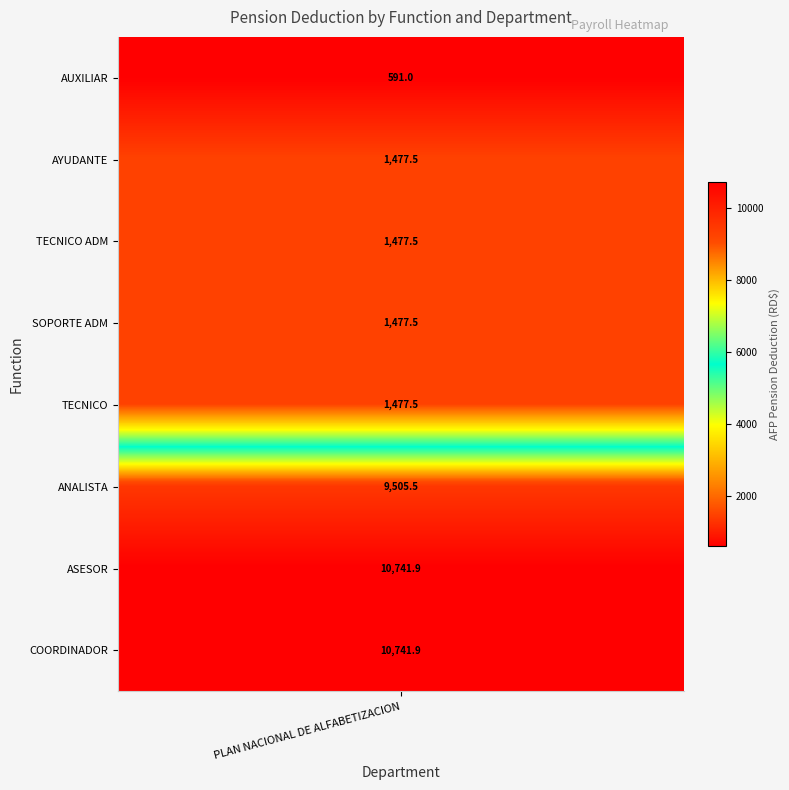

What is the minimum value shown in the chart?

591.0